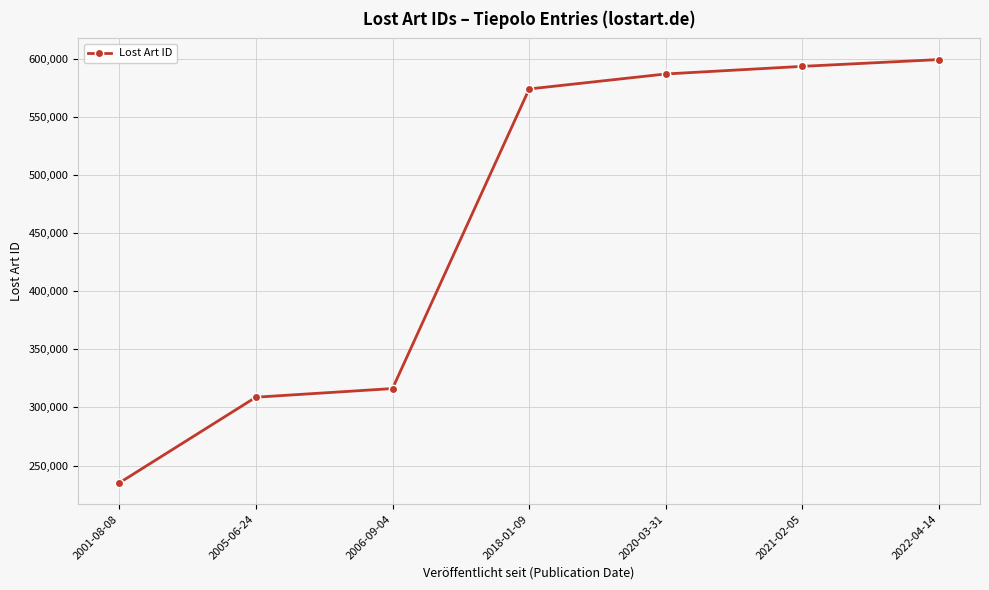

What is the ratio of the value at 2001-08-08 to the value at 2021-02-05?

0.4